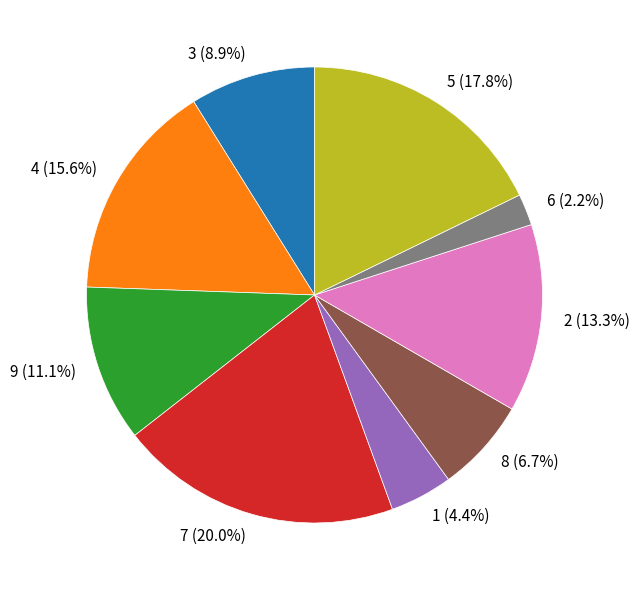

How much of the chart is everything except 8?

93.3%